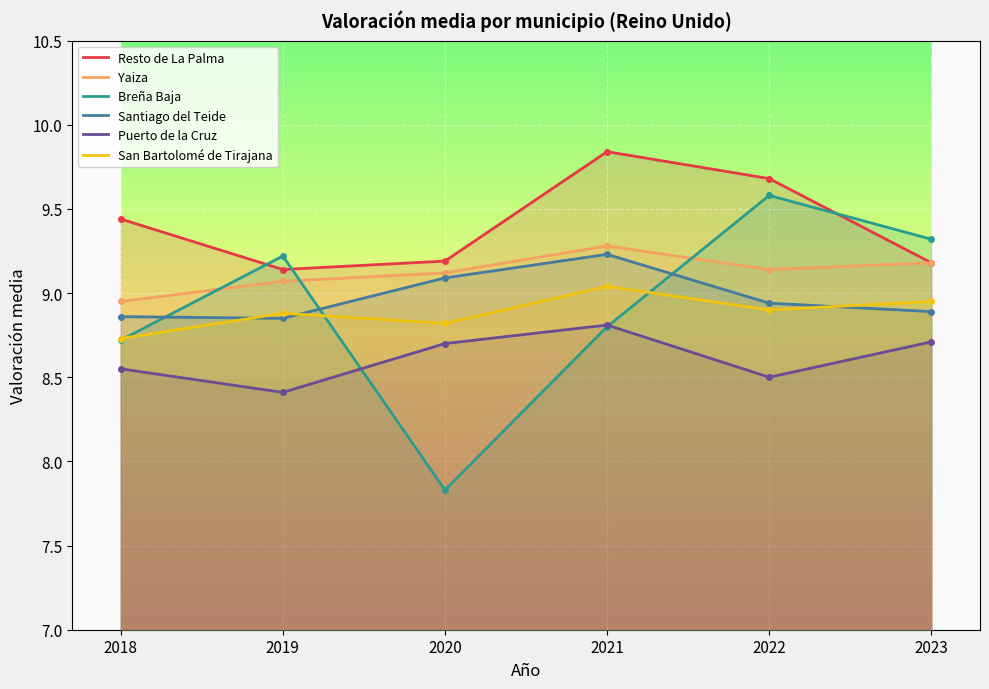

Which series has the largest range (max minus min)?

Breña Baja